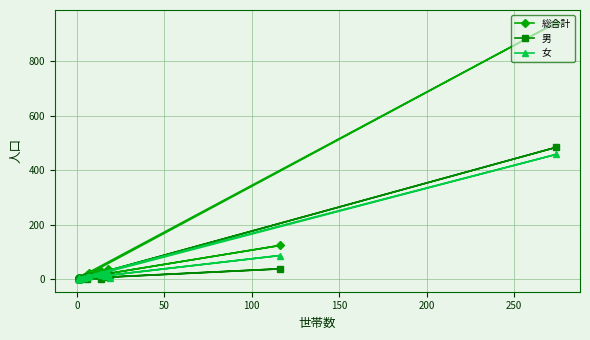

Reading left to right, extract all data points from this chart.

総合計: 36	4	942	2	32	19	17	3	15	2	1	6	1	20	3	7	15	3	123	2
男: 15	1	484	2	14	15	8	2	1	1	1	0	1	10	1	5	7	2	37	1
女: 21	3	458	0	18	4	9	1	14	1	0	6	0	10	2	2	8	1	86	1